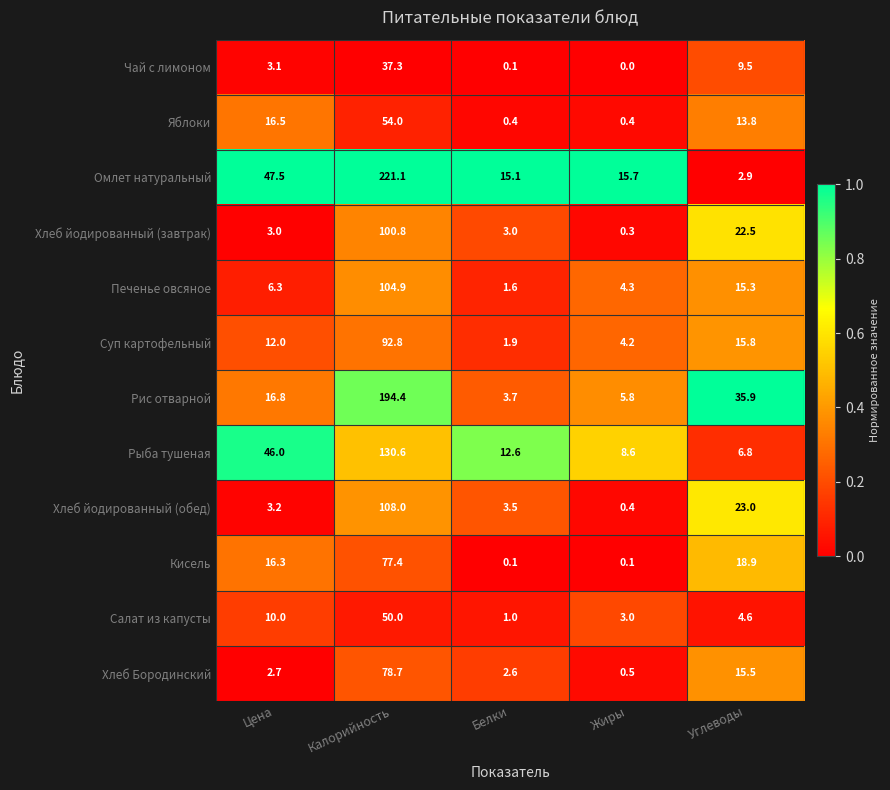

Is it true that Хлеб Бородинский equals 2.7 at Цена?

True